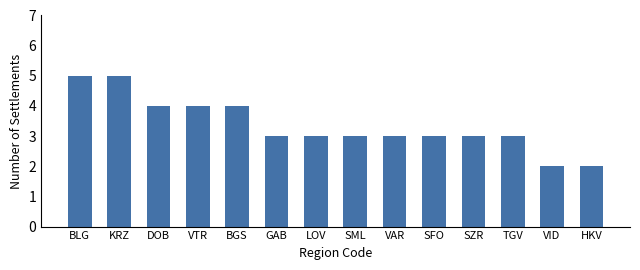

What is the maximum value shown in the chart?

5